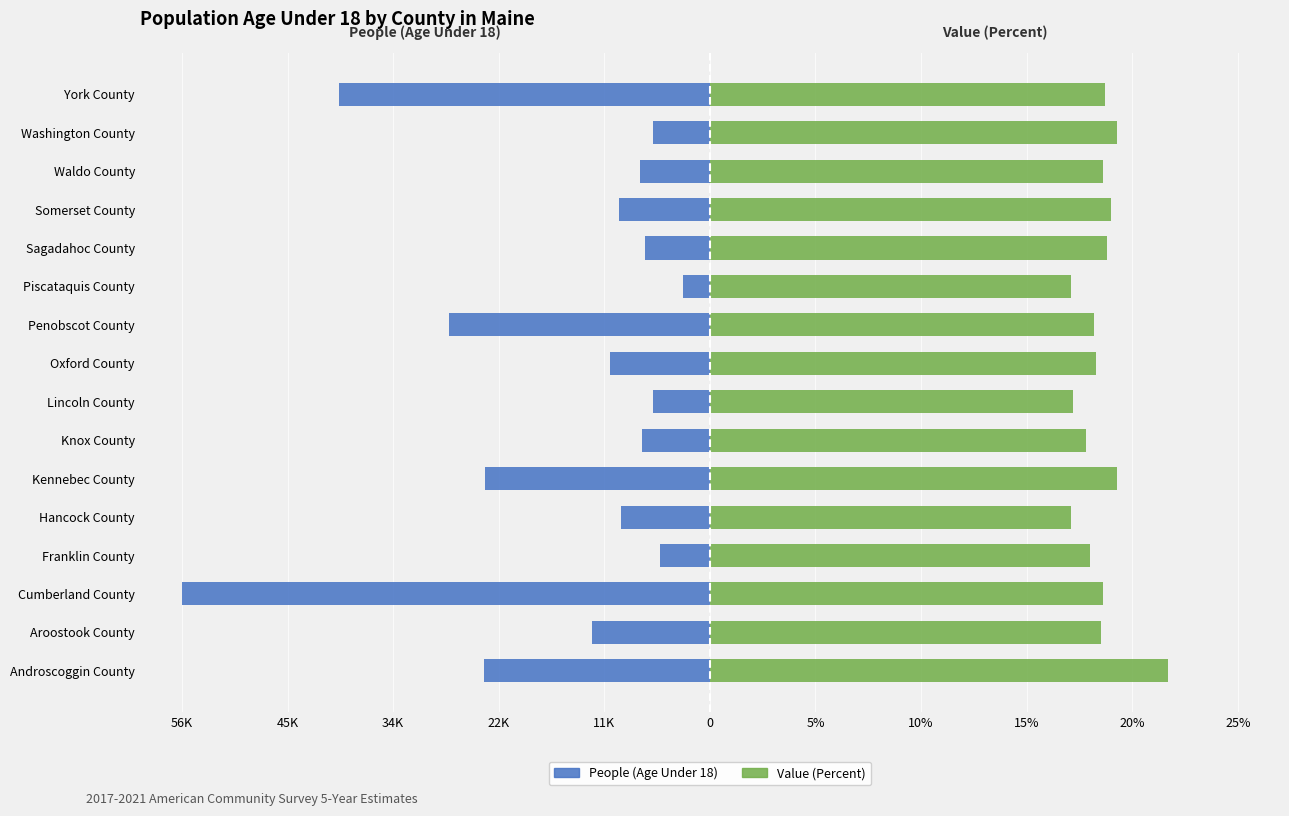

Which has a higher value, Franklin County or Knox County?

Franklin County